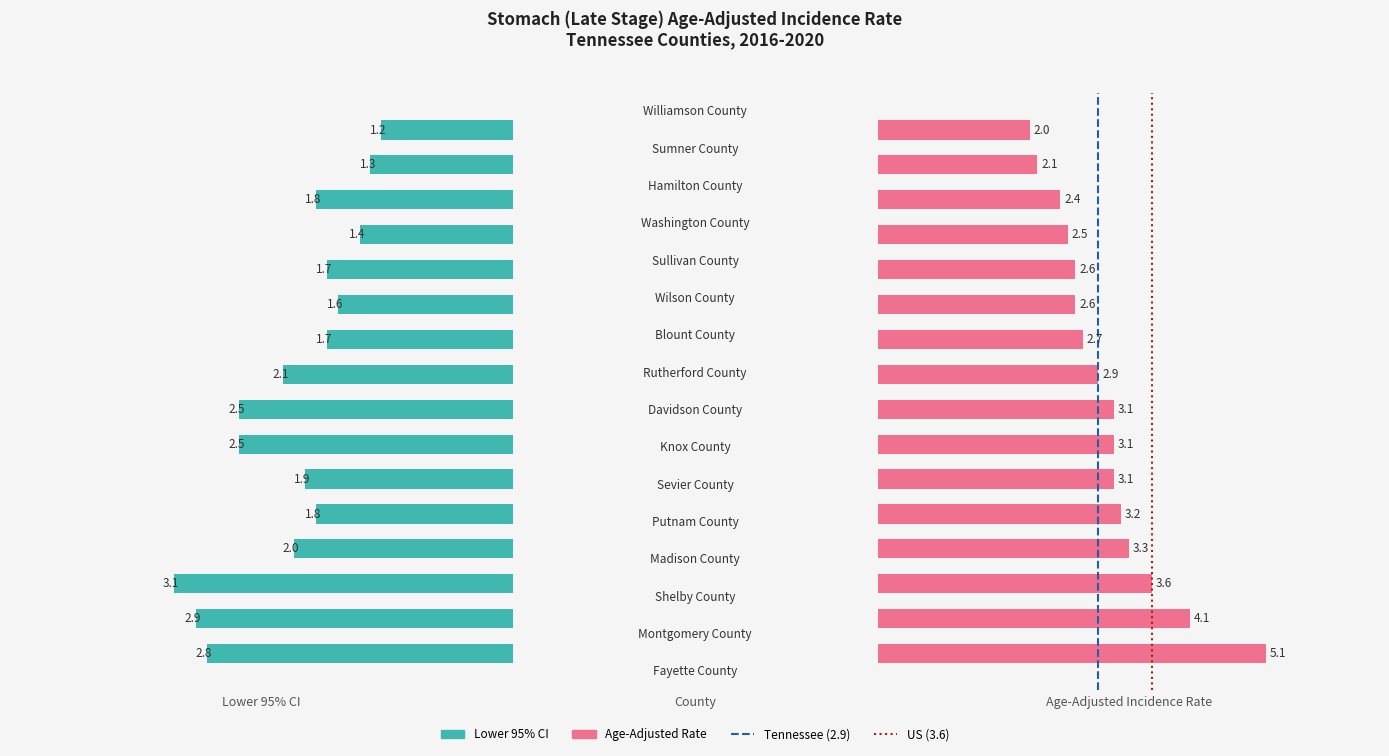

The Age-Adjusted Incidence Rate series shows 4.4 at Knox County. True or false?

False